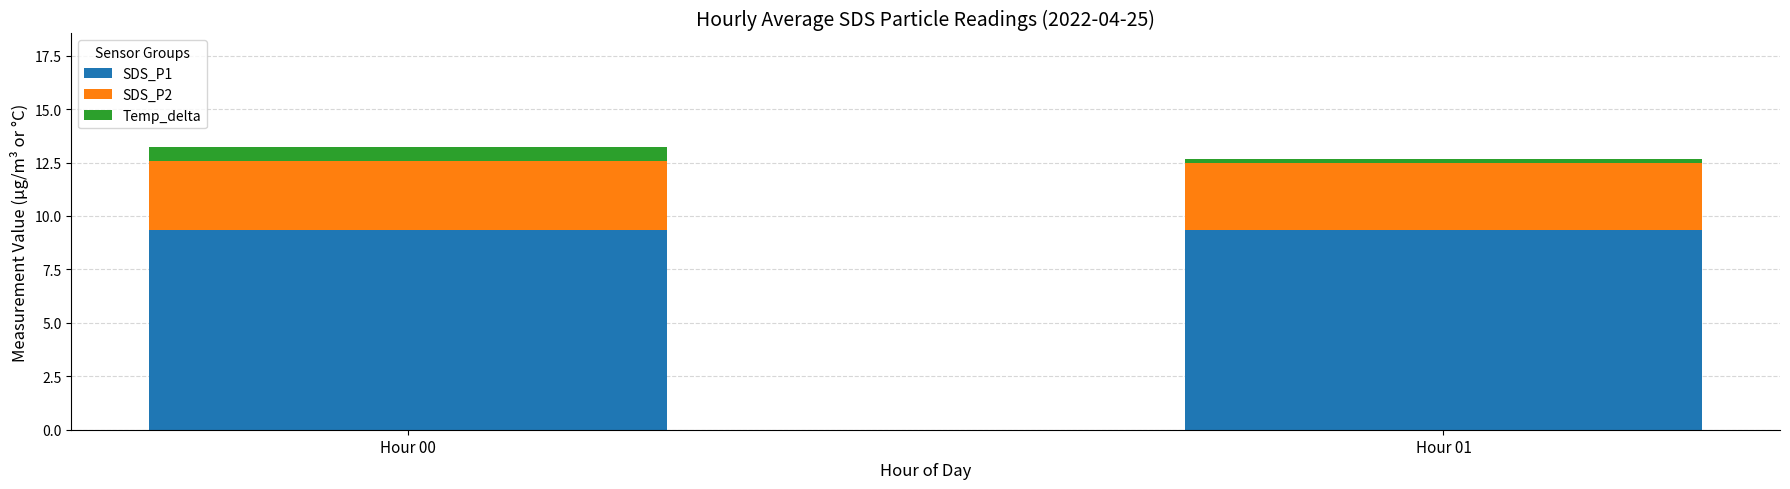

Does the chart contain any negative values?

No